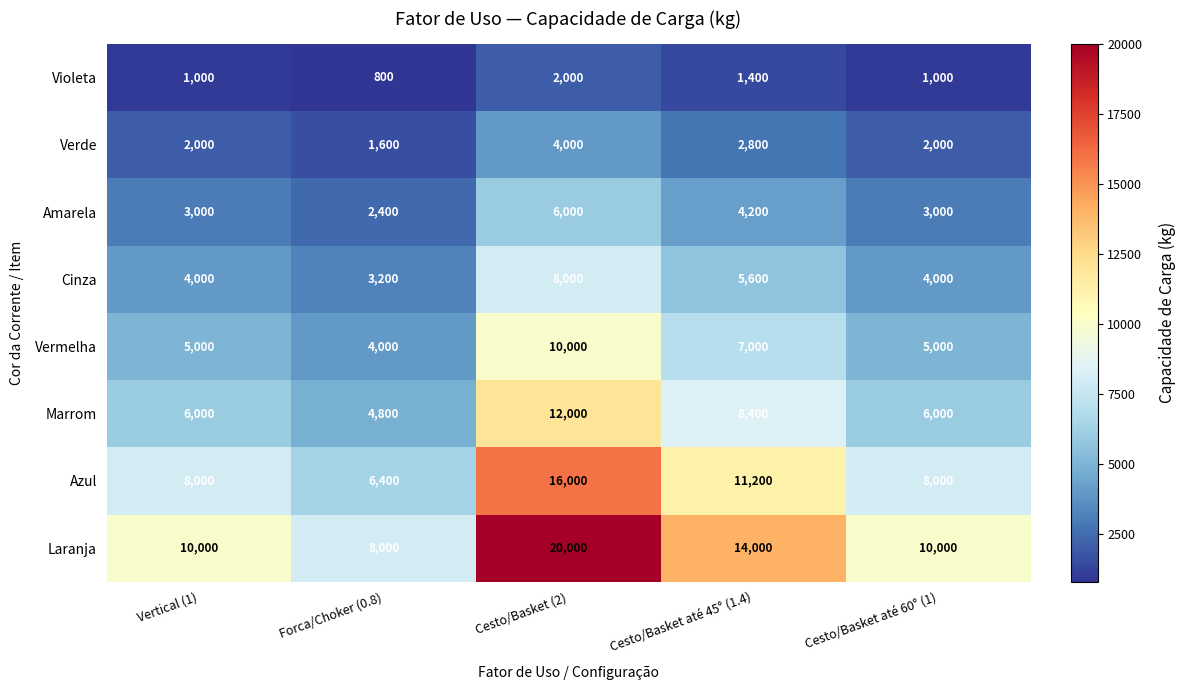

Count the number of categories in the chart.

5